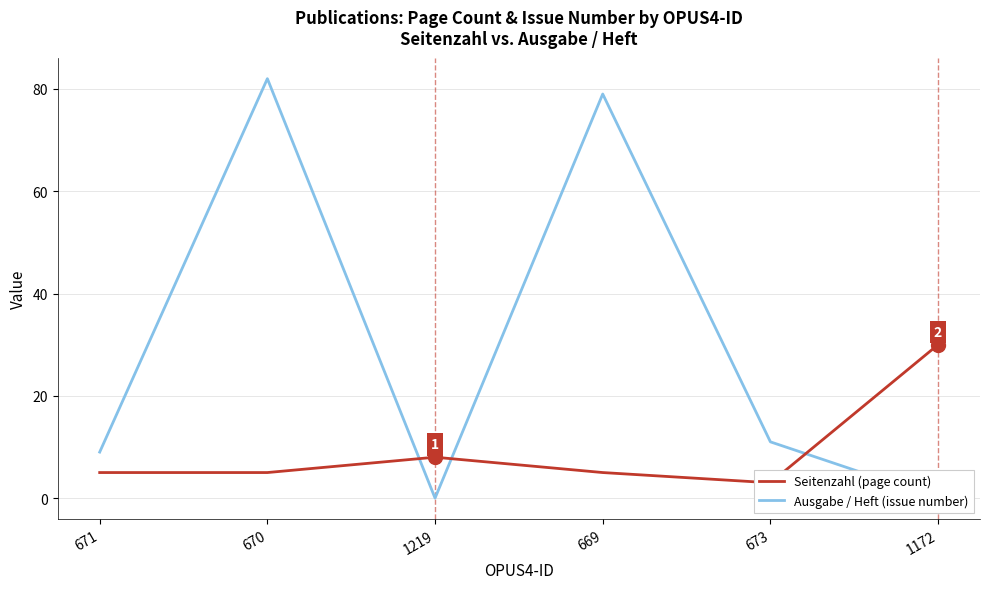

What is the spread (max minus min) of values at 1172?

30